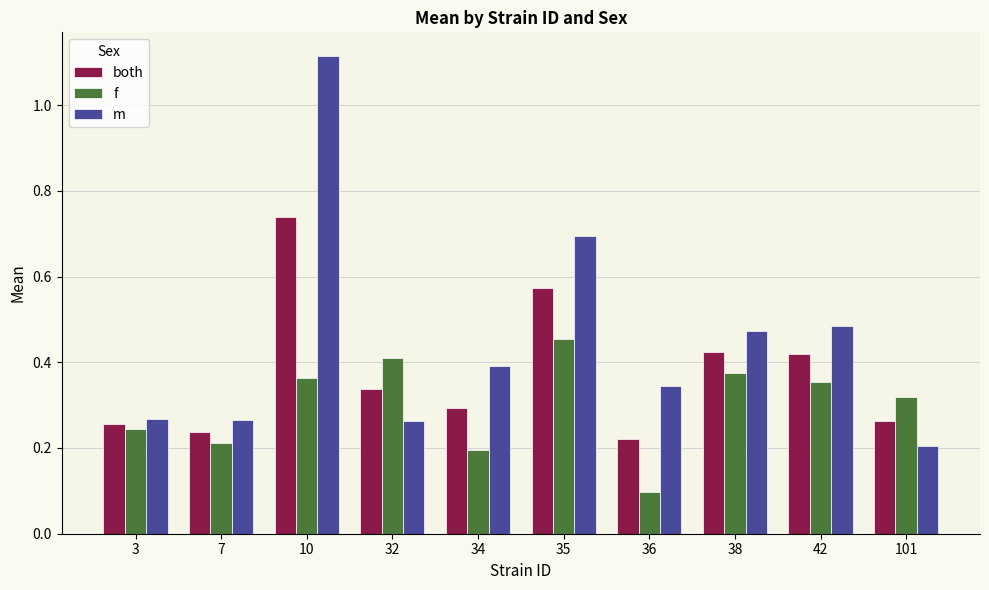

Is it true that f equals 0.4 at 10?

True